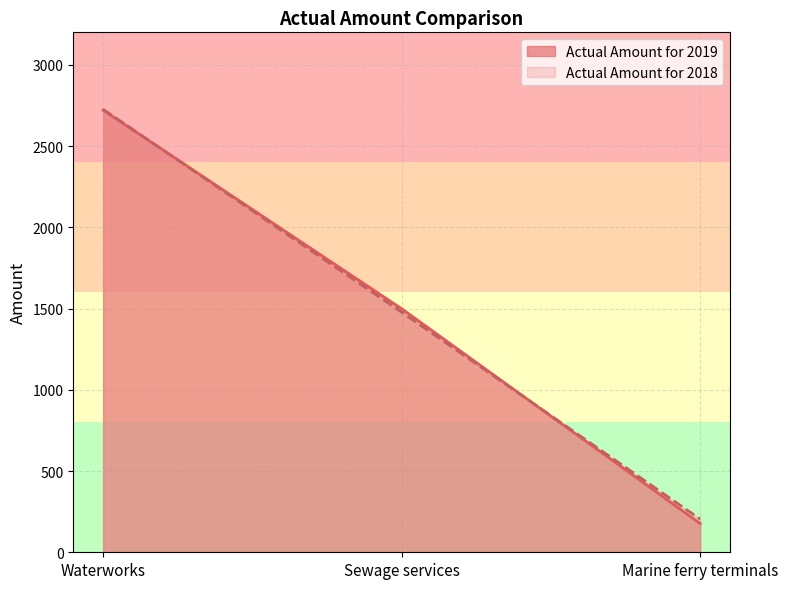

At which category does the chart reach its minimum across all series?

Marine ferry terminals